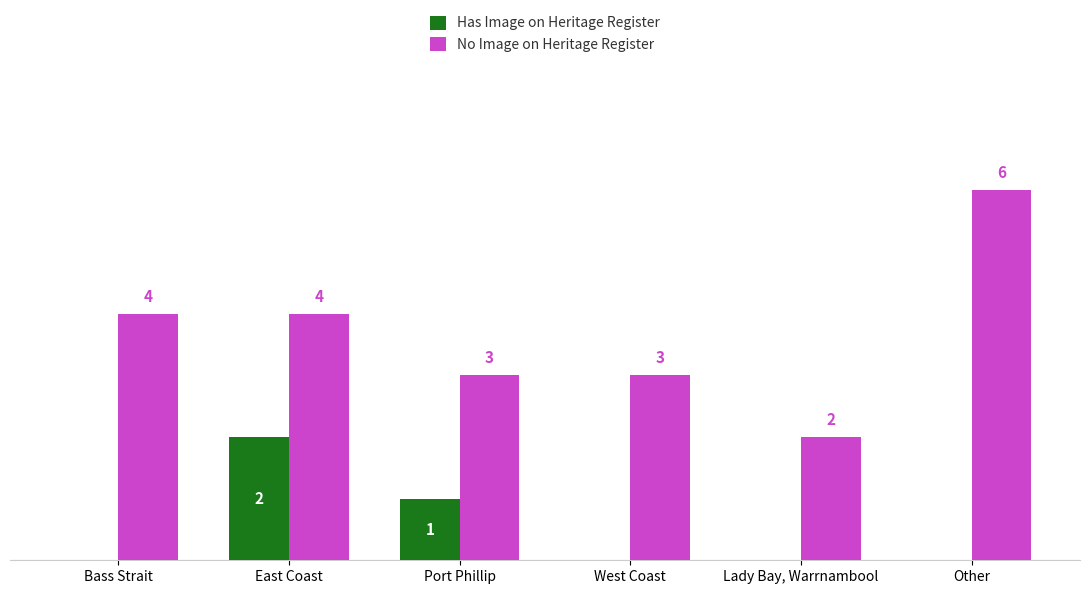

Which label corresponds to the largest value in the chart?

Other